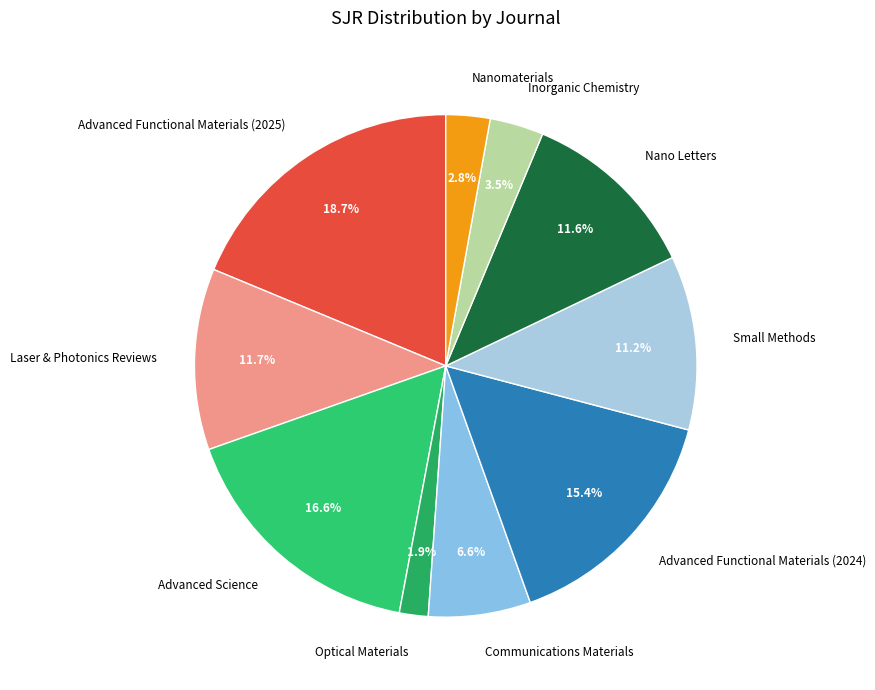

Which has a higher value, Advanced Functional Materials (2024) or Small Methods?

Advanced Functional Materials (2024)